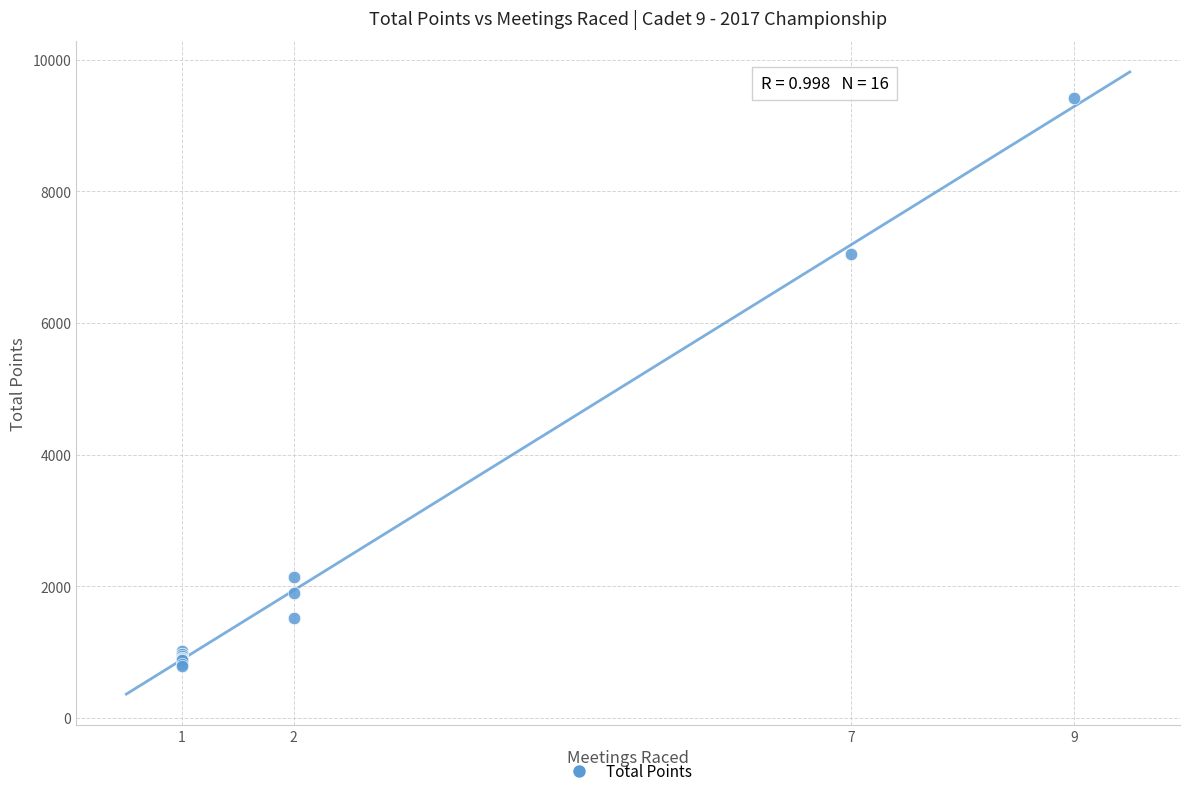

What Y value in the scatter plot is closest to 5109?

7048